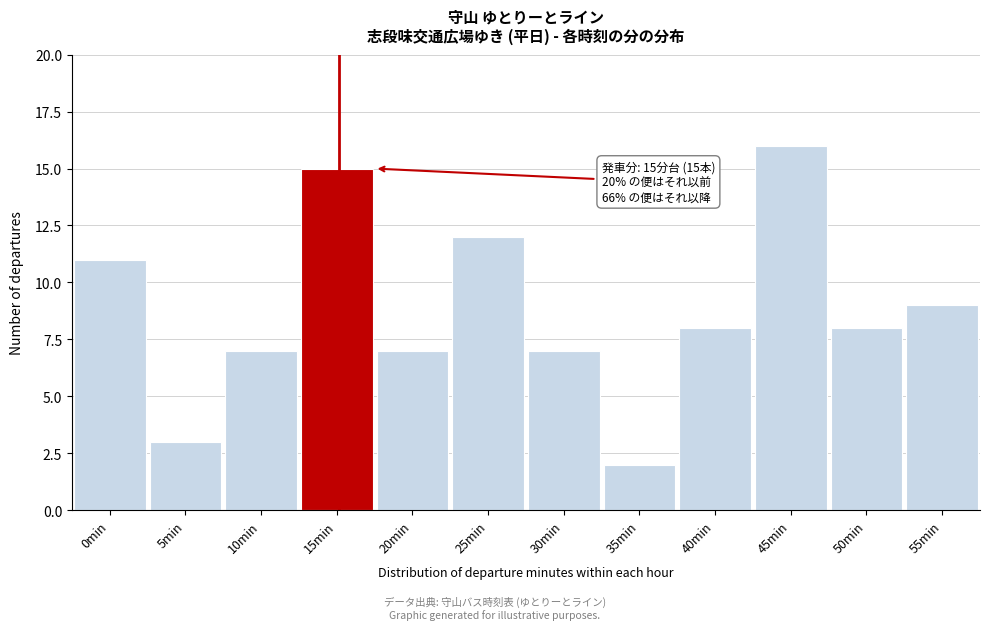

Reading left to right, transcribe all the data shown in this chart.

11	3	7	15	7	12	7	2	8	16	8	9